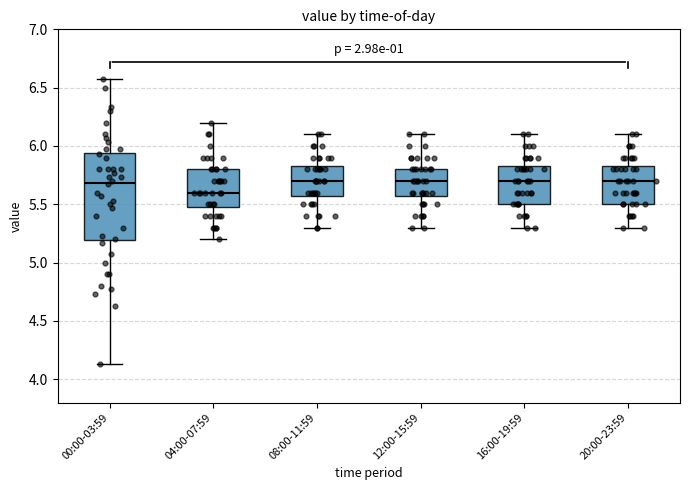

Where does the lower whisker of the box for 20:00-23:59 end on the y-axis? The values are not printed on the chart, so give them approximately, as read against the axis.

5.30